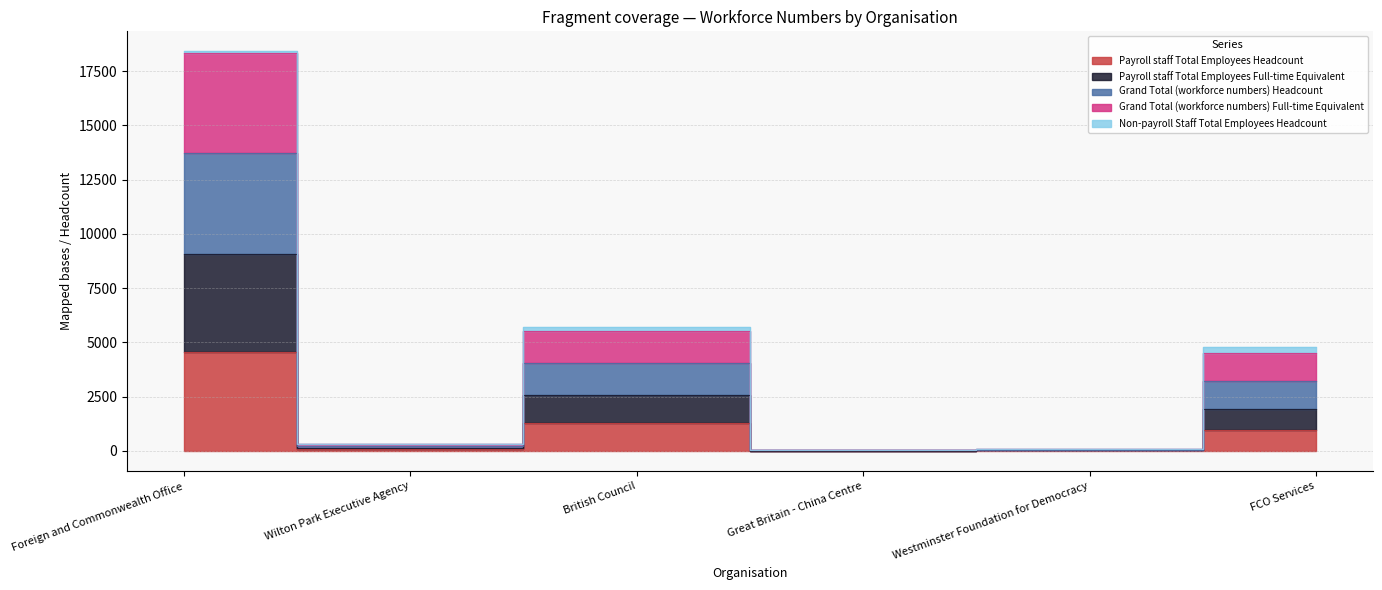

True or false: Payroll staff Total Employees Full-time Equivalent and Grand Total (workforce numbers) Full-time Equivalent intersect in this chart.

False